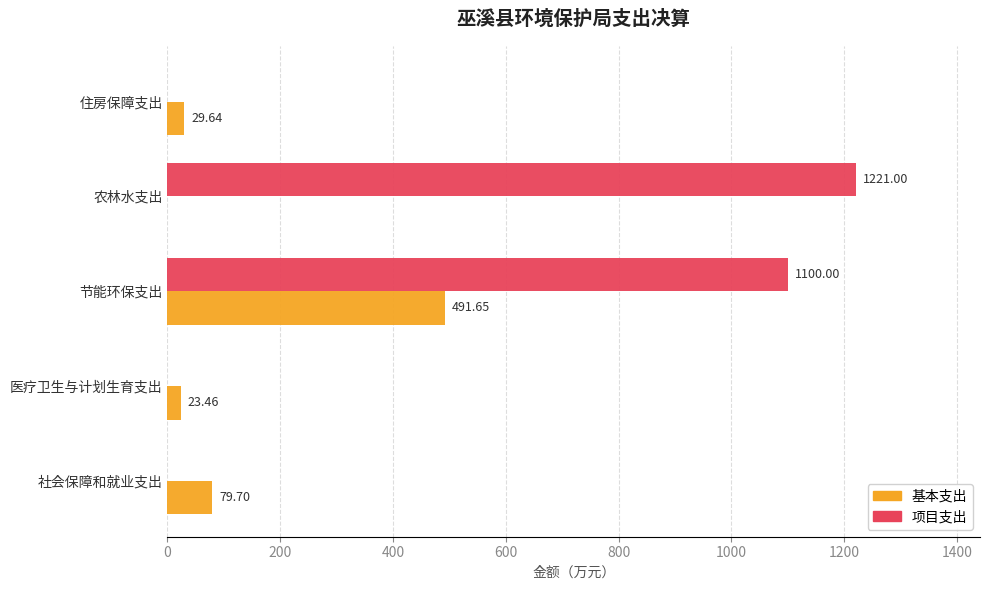

What is the sum of the 项目支出 values at 医疗卫生与计划生育支出 and 农林水支出?

1221.0